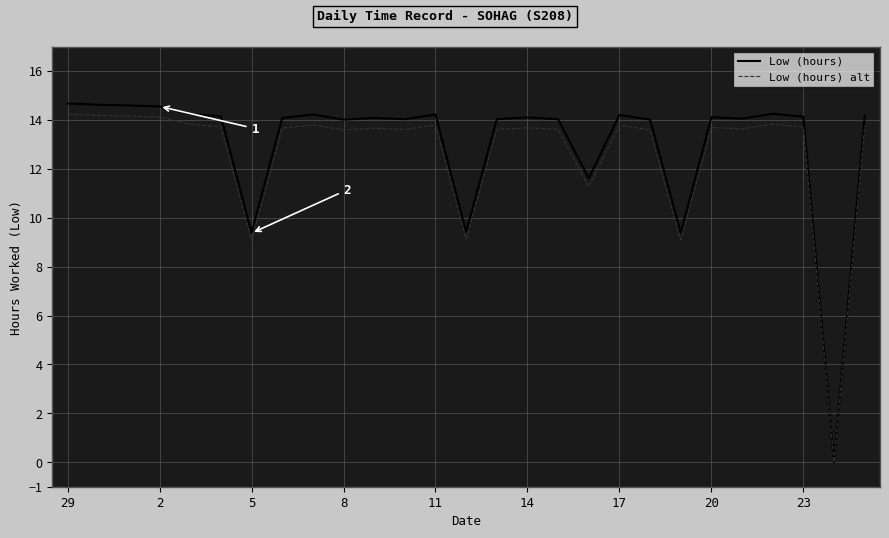

Which series has the largest total across all categories?

Low (hours)